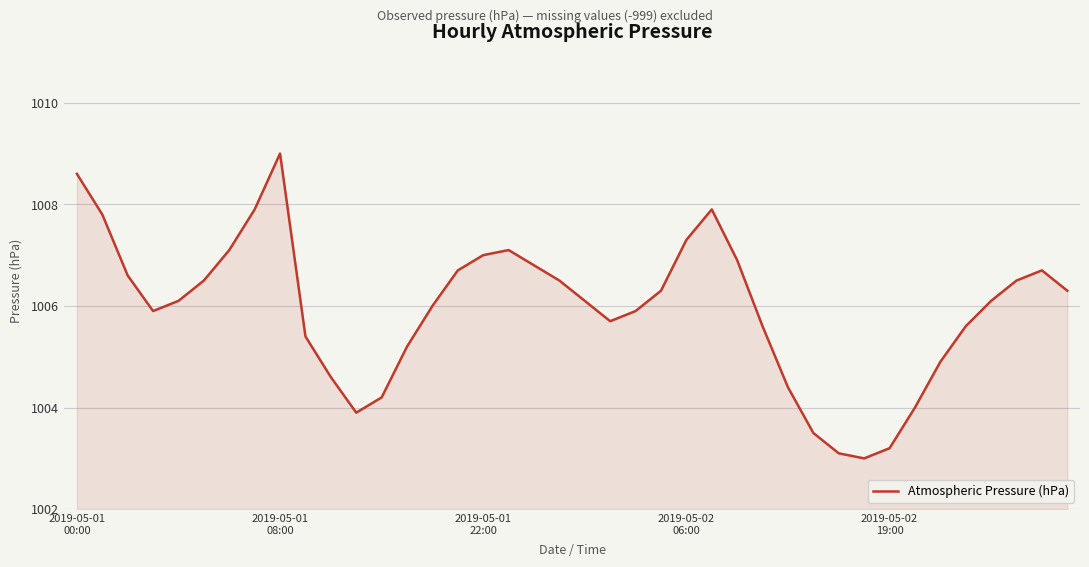

How many interior local peaks (higher than both neighbors) does the data have?

4